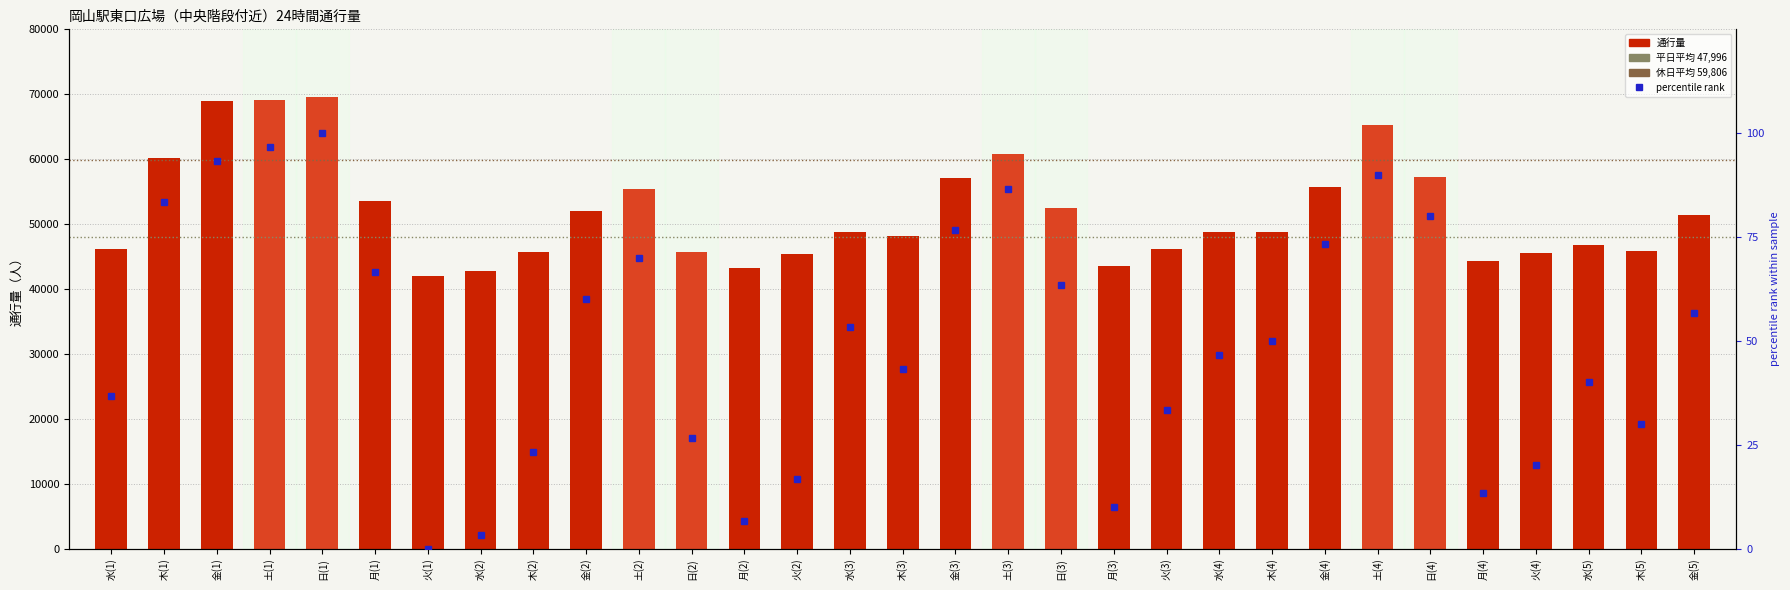

Rank the series at 月(1) from lowest to highest value.

percentile rank, 通行量